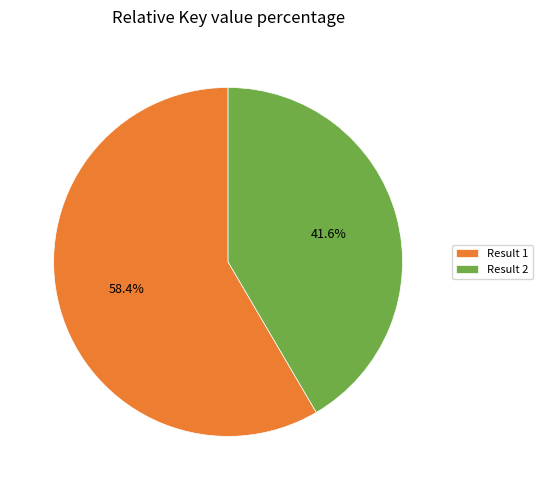

Which slice represents more than half of the pie?

Result 1